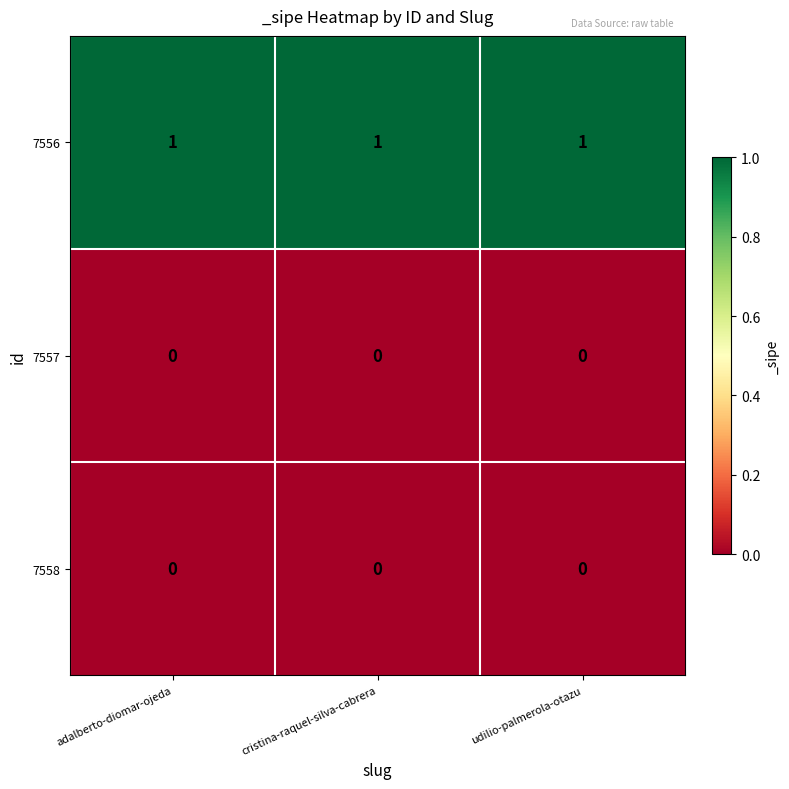

Is it true that 7556 equals 0 at adalberto-diomar-ojeda?

False